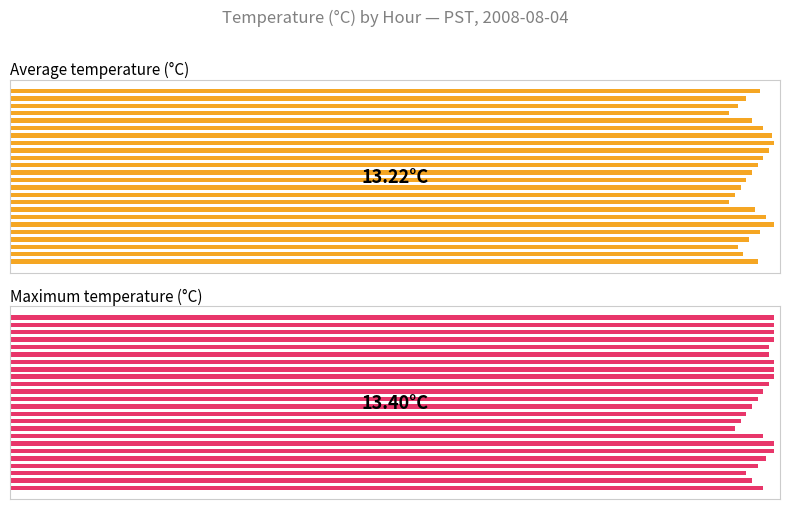

How many groups of bars are there?

24